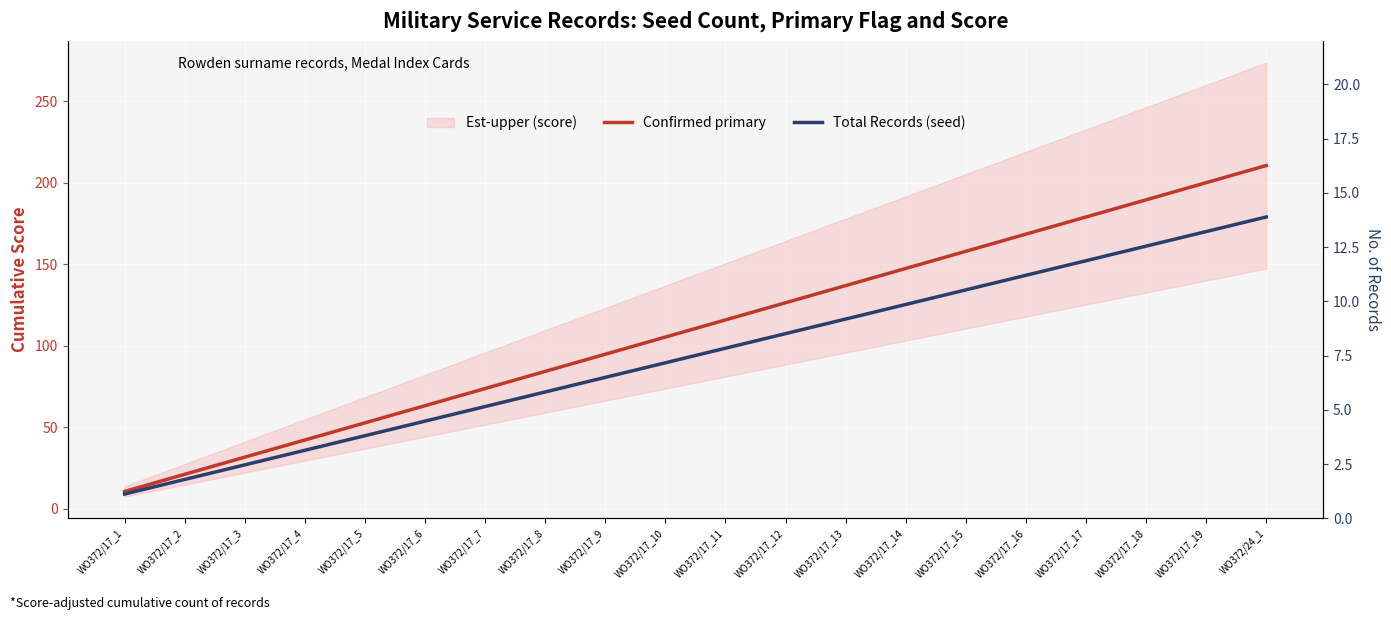

Rank the series at WO372/17_5 from lowest to highest value.

Total Records (seed), Confirmed primary